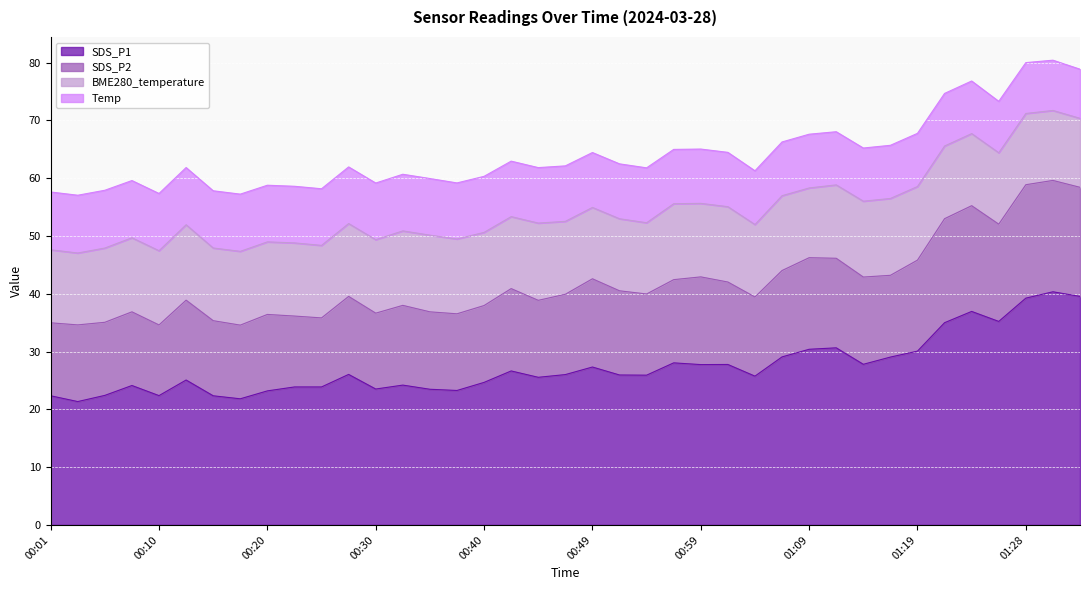

True or false: SDS_P2 has a value of 65.2 at 01:06.

False